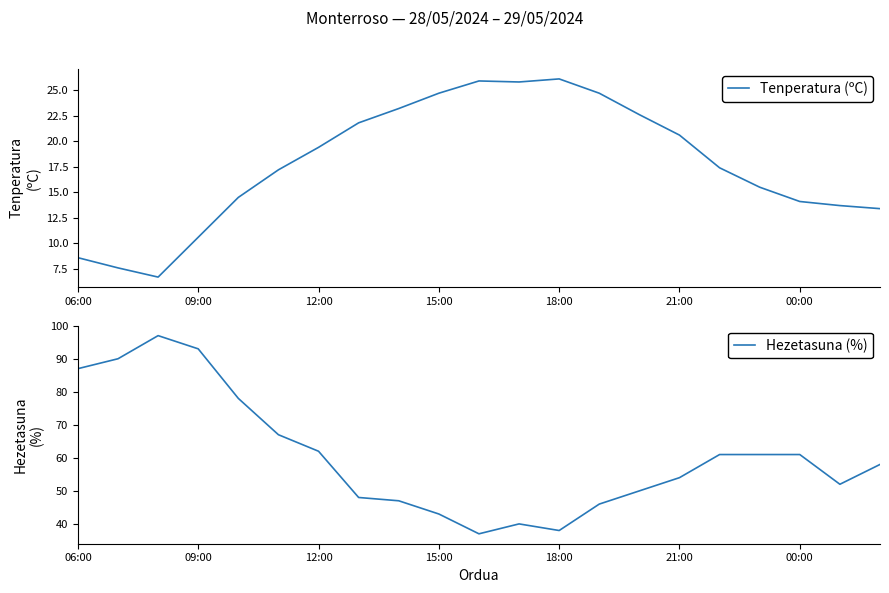

What is the highest value of the Tenperatura (ºC) series?

26.1